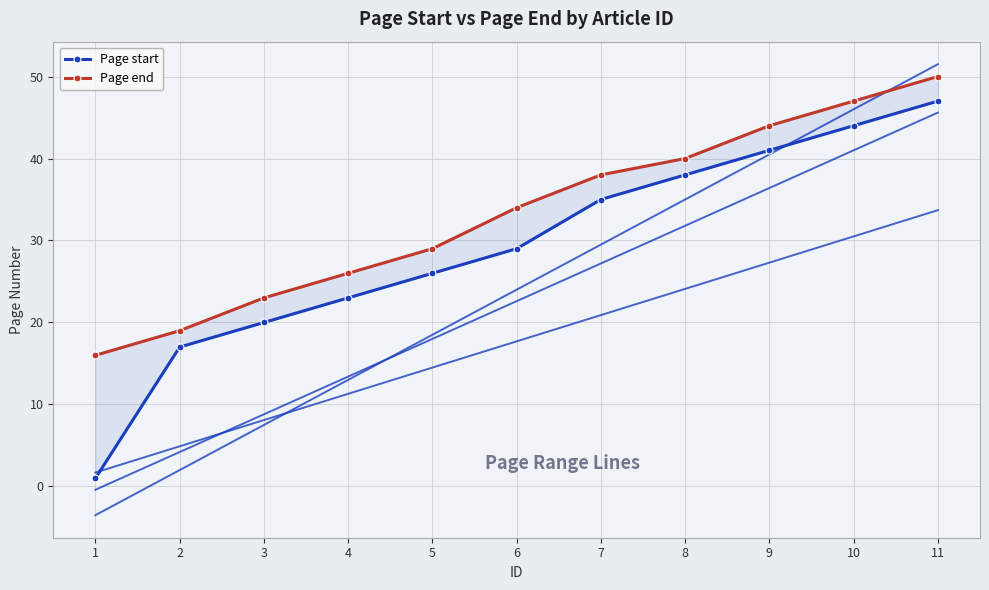

Which has a higher value, 6 or 7?

7